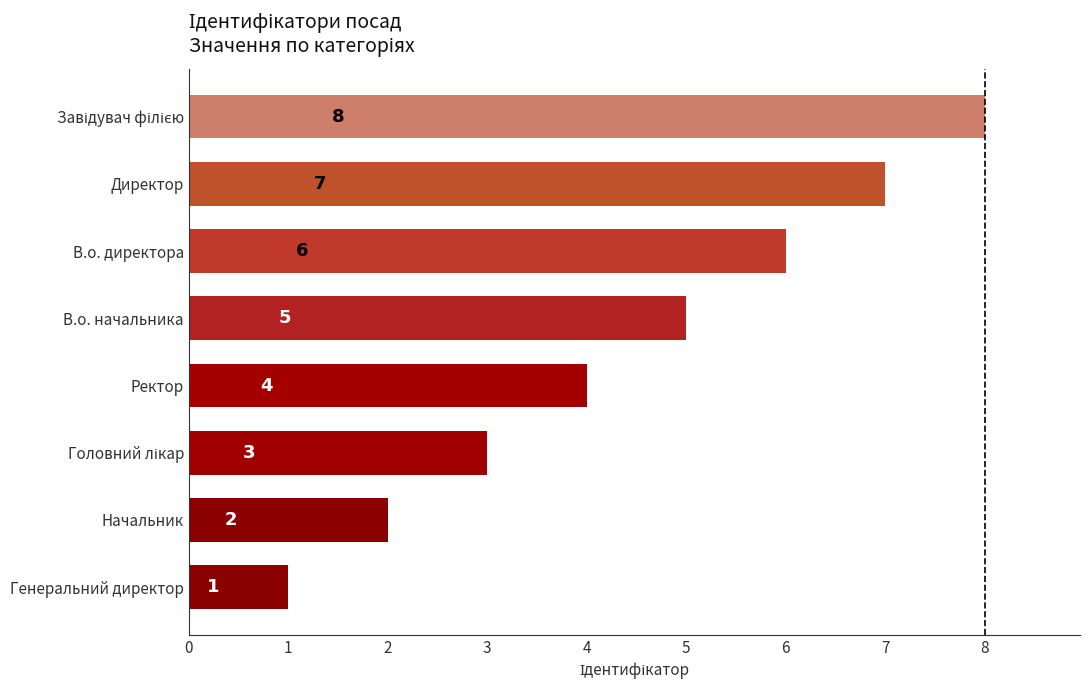

Where is the data nearest to the value 4?

Ректор